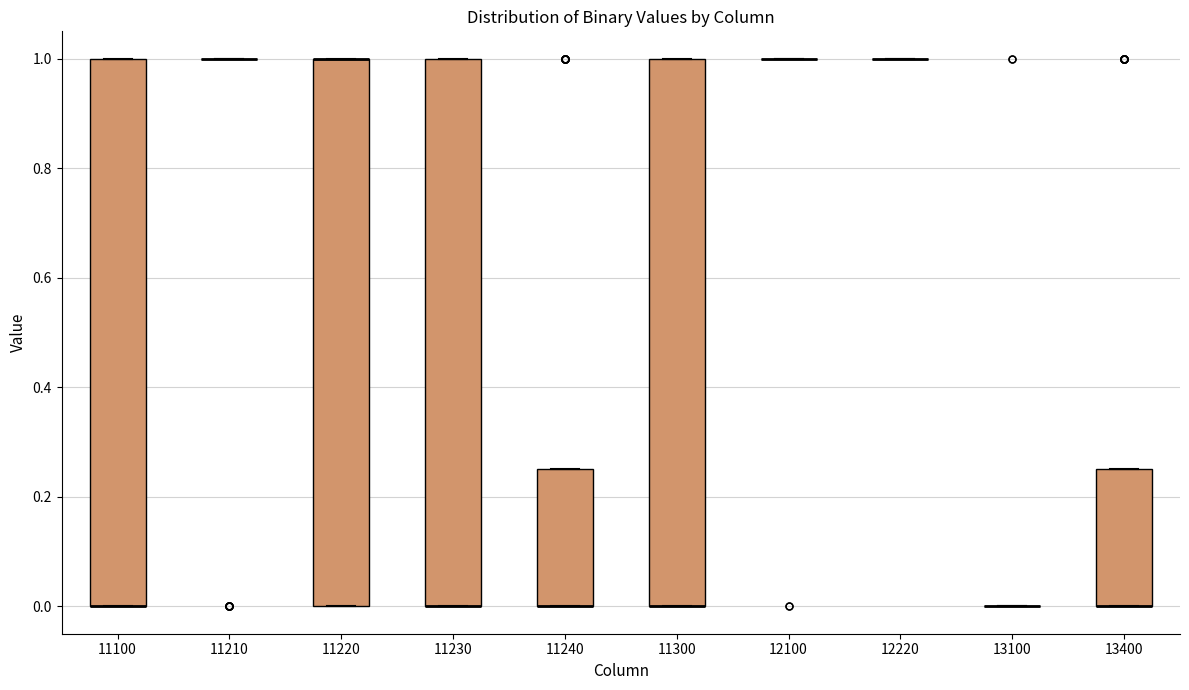

Reading left to right, transcribe this box plot: for each box, give where its median line is, the range the box spans, and where its two whiskers end, as read against the y-axis. The values are not printed on the chart, so give them approximately, as read against the axis.

11100: median 0.00 (drawn on the box's lower edge), box 0.00 to 1.00, whiskers 0.00 to 1.00
11210: box collapsed to a line at 1.00, whiskers 1.00 to 1.00
11220: median 1.00 (drawn on the box's upper edge), box 0.00 to 1.00, whiskers 0.00 to 1.00
11230: median 0.00 (drawn on the box's lower edge), box 0.00 to 1.00, whiskers 0.00 to 1.00
11240: median 0.00 (drawn on the box's lower edge), box 0.00 to 0.26, whiskers 0.00 to 0.26
11300: median 0.00 (drawn on the box's lower edge), box 0.00 to 1.00, whiskers 0.00 to 1.00
12100: box collapsed to a line at 1.00, whiskers 1.00 to 1.00
12220: box collapsed to a line at 1.00, whiskers 1.00 to 1.00
13100: box collapsed to a line at 0.00, whiskers 0.00 to 0.00
13400: median 0.00 (drawn on the box's lower edge), box 0.00 to 0.26, whiskers 0.00 to 0.26